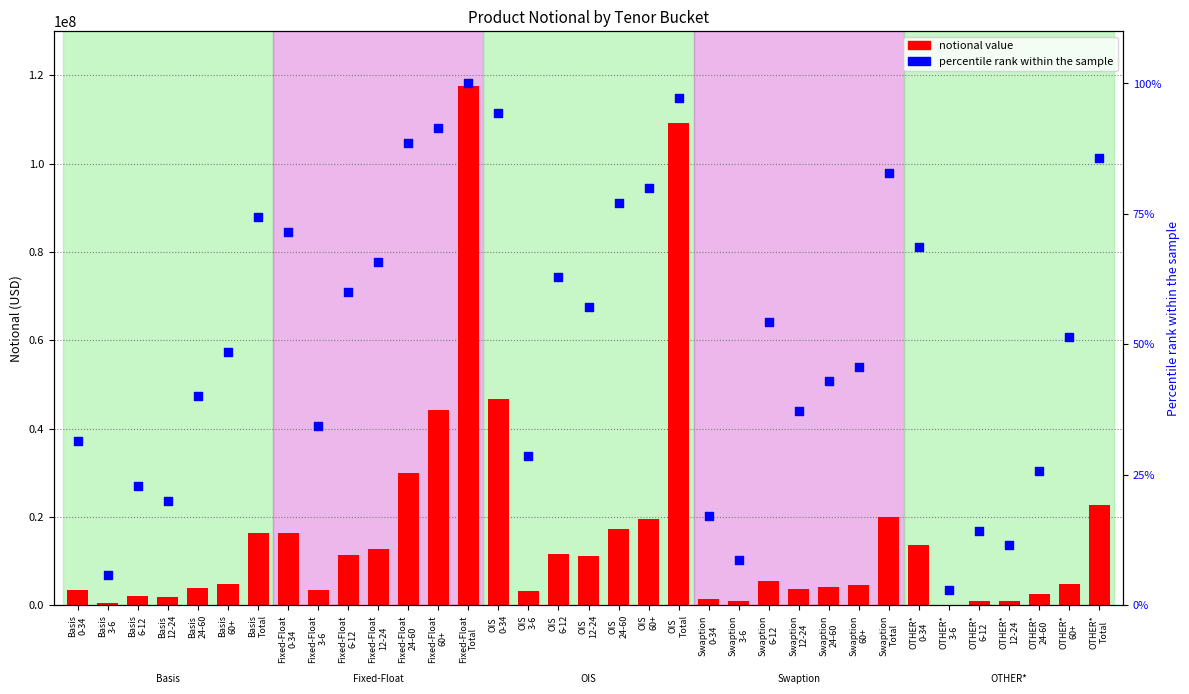

At which category is the sum across all series the highest?

Fixed-Float
Total